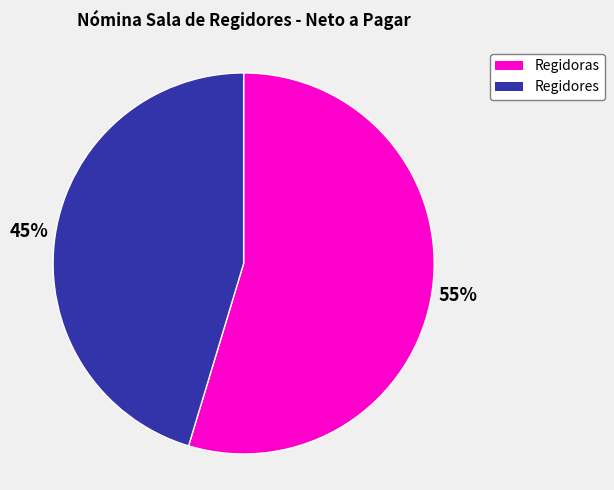

What percentage is the Regidores slice, to the nearest percent?

45%